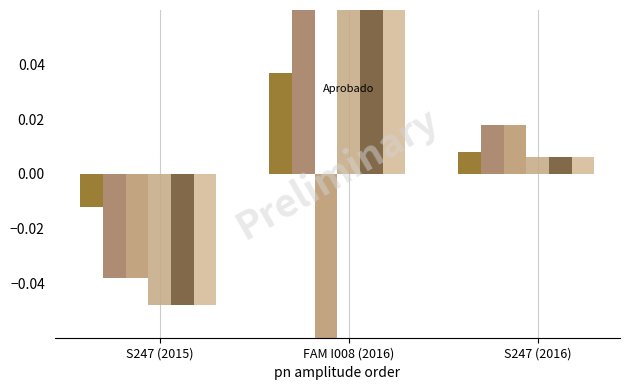

What position from the right is FAM I008 (2016)?

2